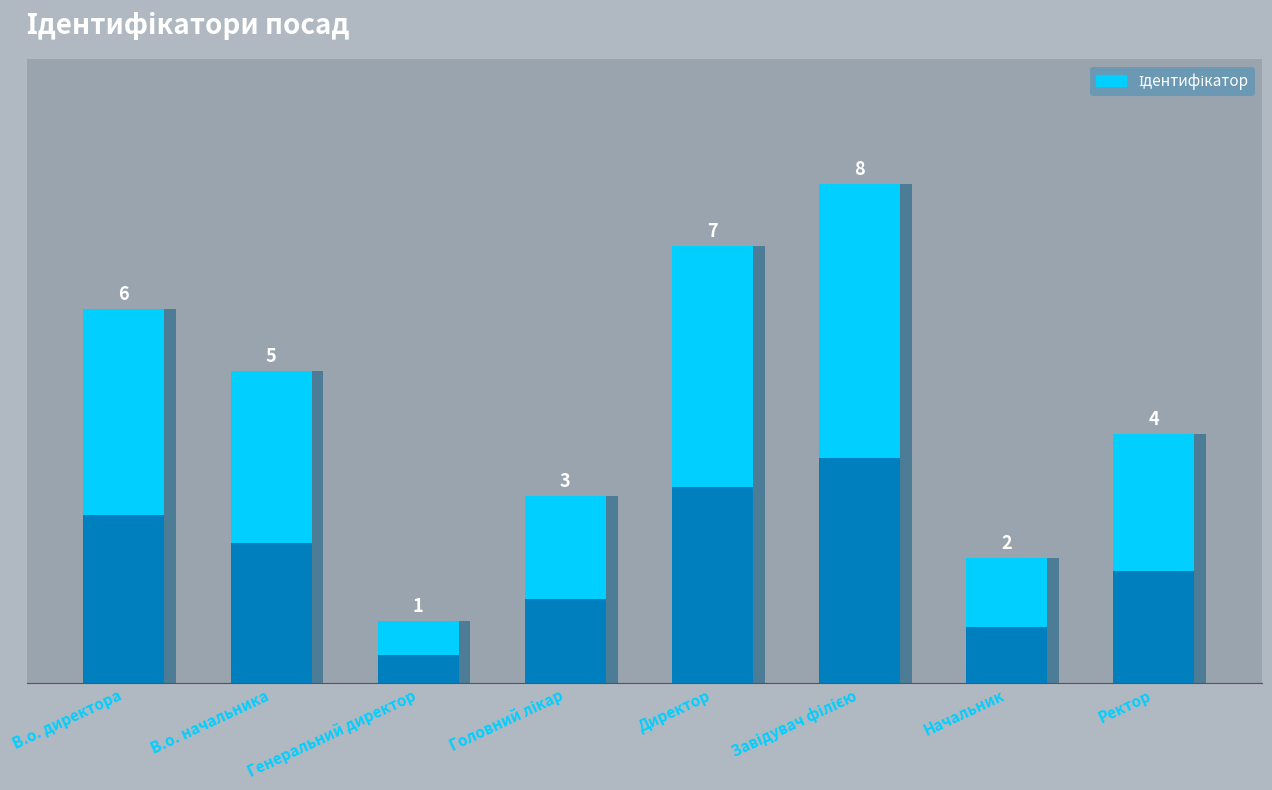

Rank the categories by value from lowest to highest.

Генеральний директор, Начальник, Головний лікар, Ректор, В.о. начальника, В.о. директора, Директор, Завідувач філією